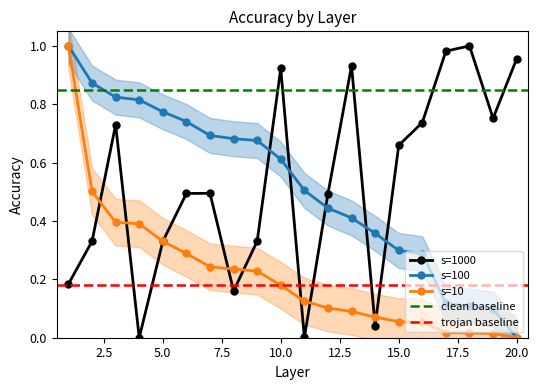

At how many categories does at least one series exceed 0?

20